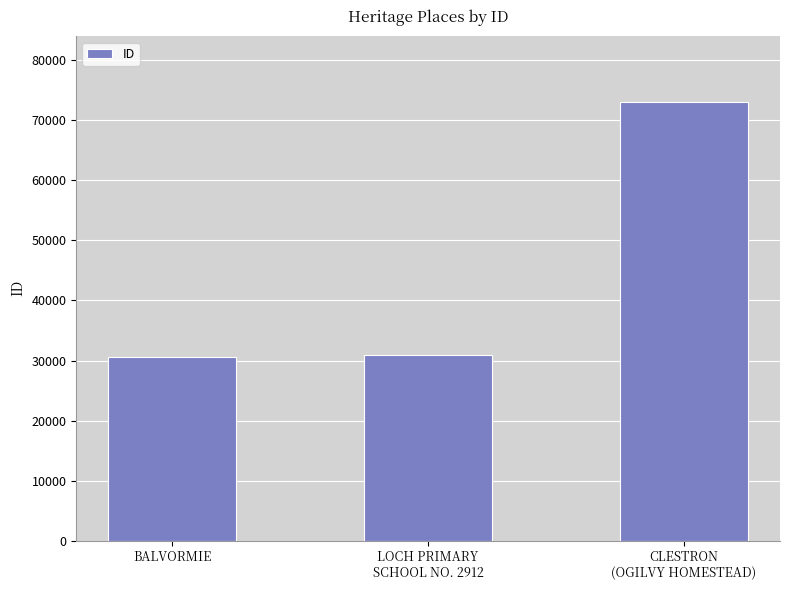

What value does the data have at CLESTRON
(OGILVY HOMESTEAD), to the nearest 100?

73100